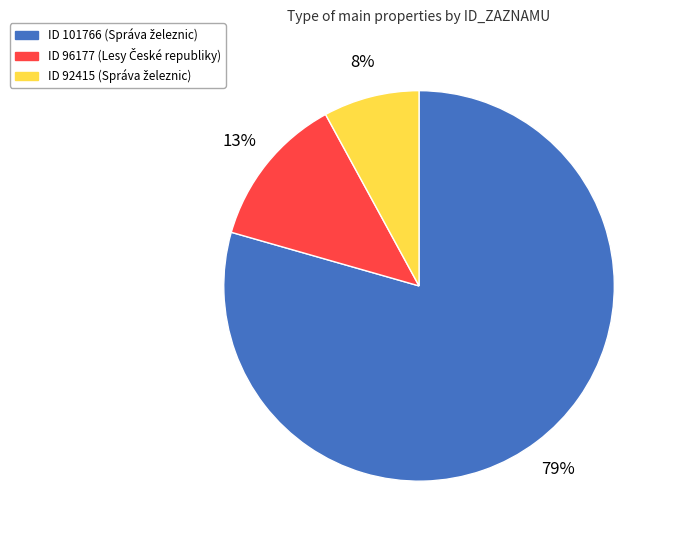

To the nearest percent, what is the average slice percentage?

33%